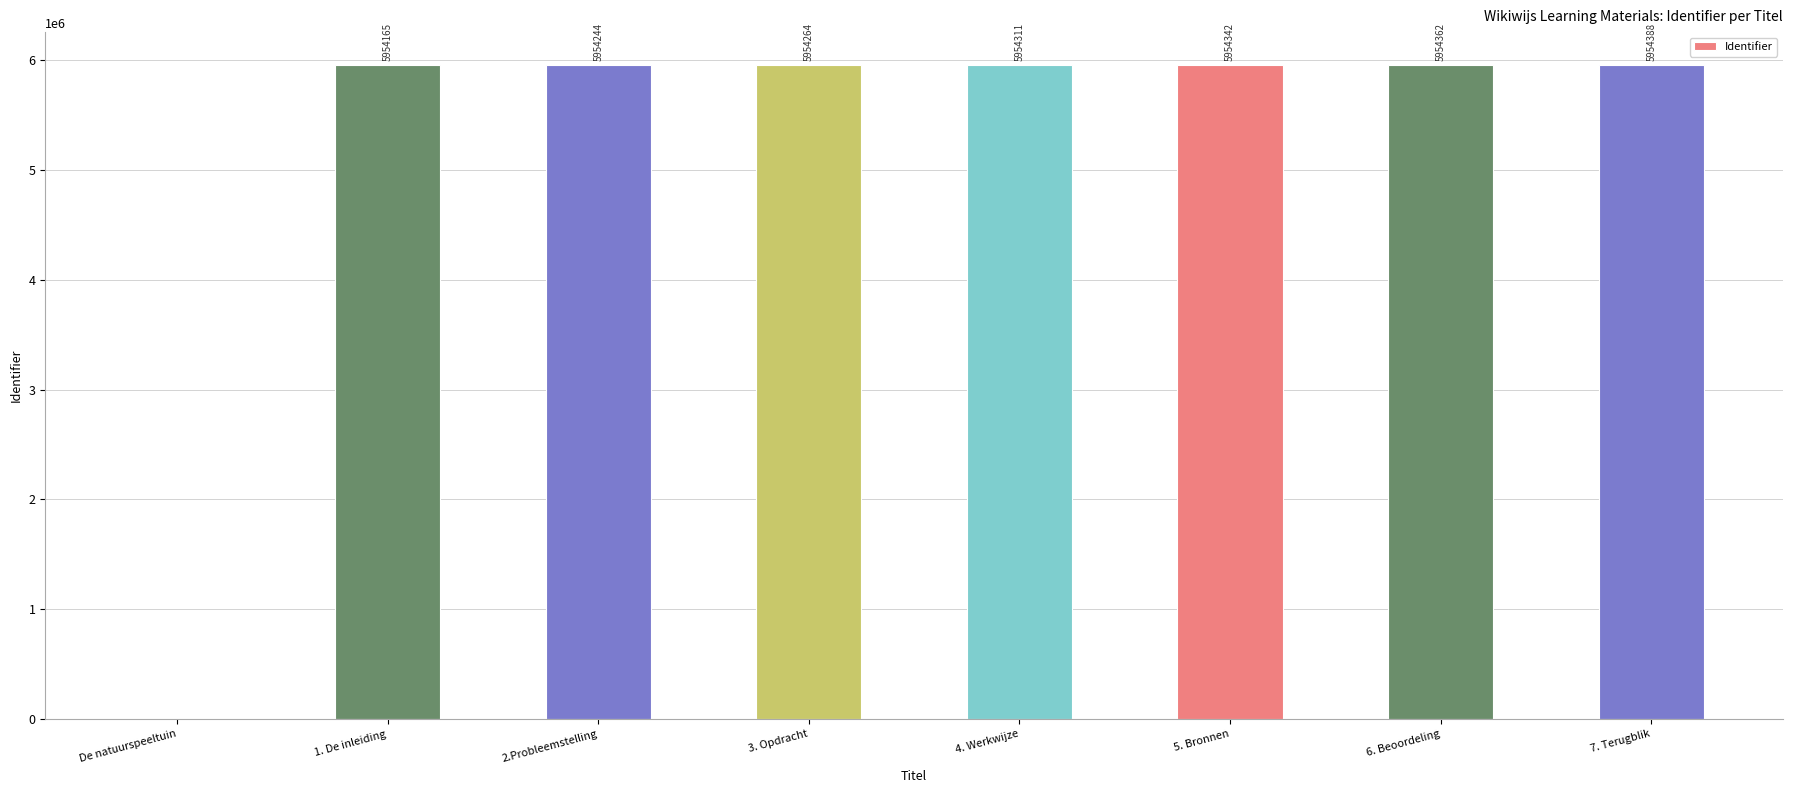

Which category has the highest value across all series?

7. Terugblik